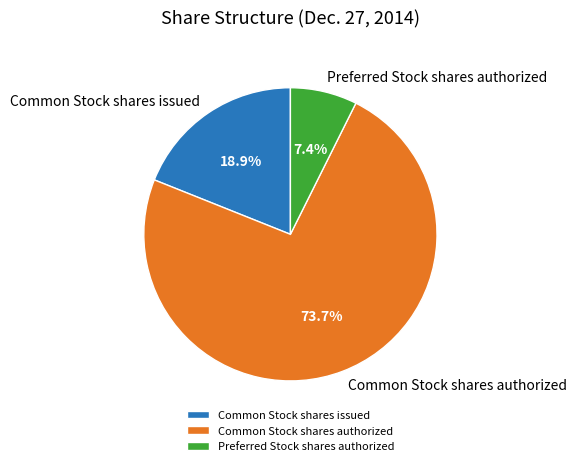

Which has a higher value, Common Stock shares authorized or Common Stock shares issued?

Common Stock shares authorized